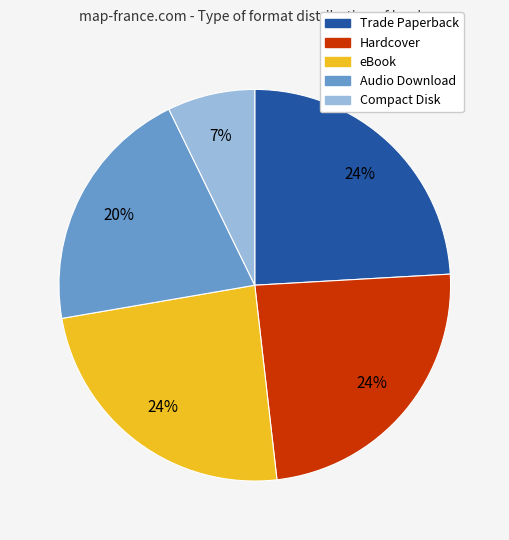

How many slices are in this pie chart?

5